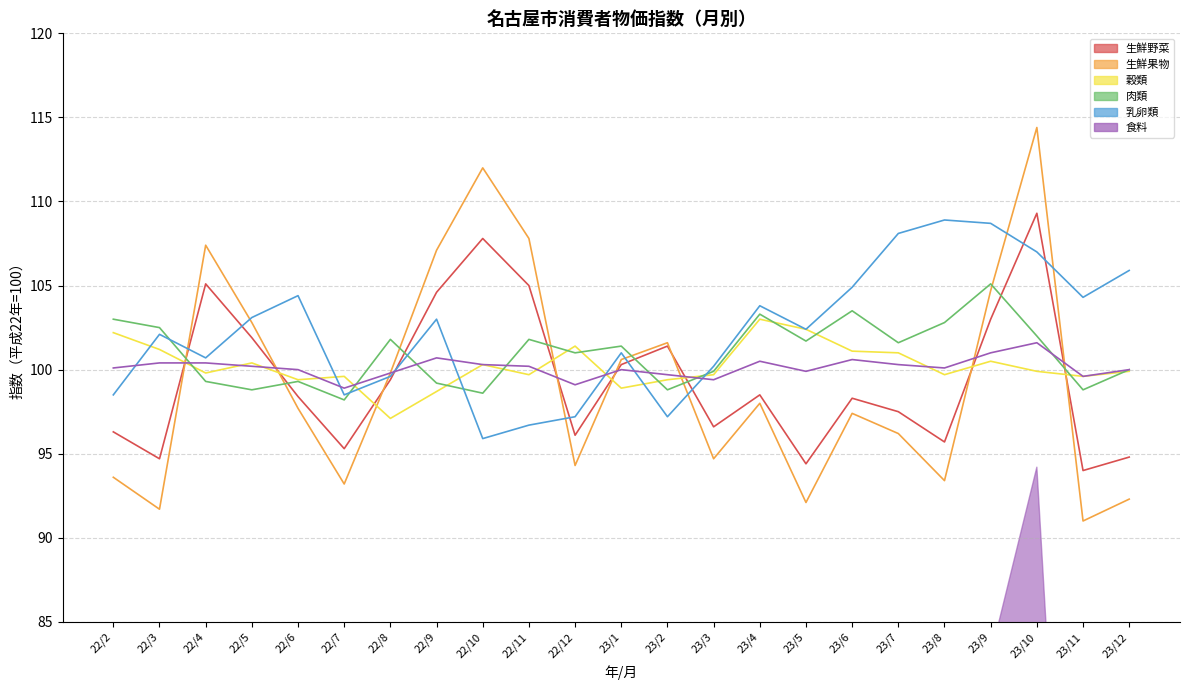

Reading left to right, what are all the values shown in this chart?

生鮮野菜: 96.3	94.7	105.1	101.9	98.4	95.3	99.4	104.6	107.8	105.0	96.1	100.3	101.4	96.6	98.5	94.4	98.3	97.5	95.7	103.0	109.3	94.0	94.8
生鮮果物: 93.6	91.7	107.4	102.8	97.7	93.2	99.8	107.1	112.0	107.8	94.3	100.6	101.6	94.7	98.0	92.1	97.4	96.2	93.4	104.7	114.4	91.0	92.3
穀類: 102.2	101.2	99.8	100.4	99.4	99.6	97.1	98.7	100.3	99.7	101.4	98.9	99.4	99.7	103.0	102.4	101.1	101.0	99.7	100.5	99.9	99.6	99.9
肉類: 103.0	102.5	99.3	98.8	99.3	98.2	101.8	99.2	98.6	101.8	101.0	101.4	98.8	99.9	103.3	101.7	103.5	101.6	102.8	105.1	102.0	98.8	100.0
乳卵類: 98.5	102.1	100.7	103.1	104.4	98.5	99.6	103.0	95.9	96.7	97.2	101.0	97.2	100.2	103.8	102.4	104.9	108.1	108.9	108.7	107.0	104.3	105.9
食料: 100.1	100.4	100.4	100.2	100.0	98.9	99.8	100.7	100.3	100.2	99.1	100.0	99.7	99.4	100.5	99.9	100.6	100.3	100.1	101.0	101.6	99.6	100.0